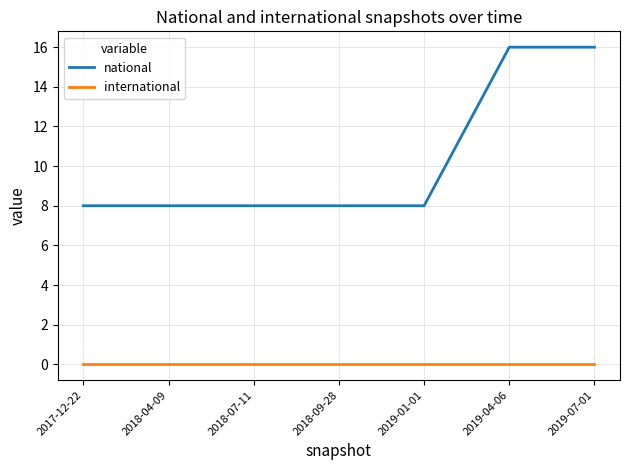

What is the difference between the highest and lowest values at 2018-04-09?

8